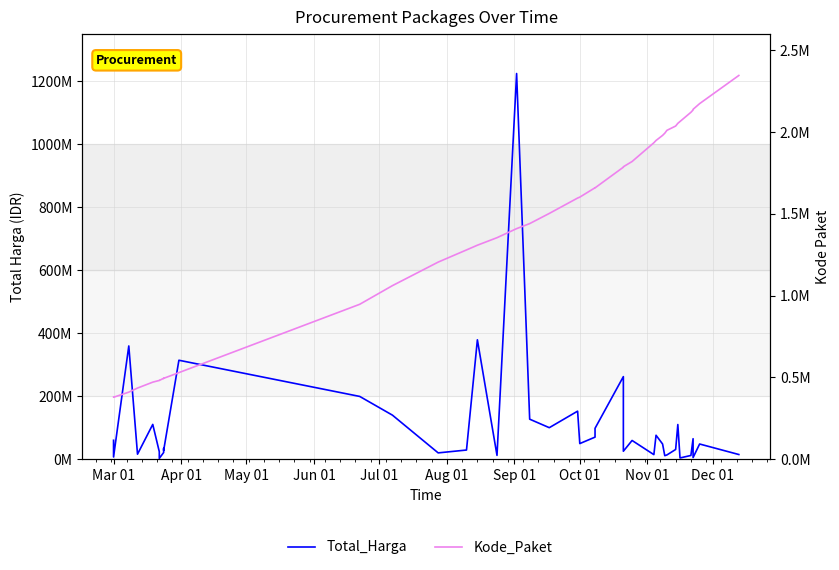

What is the label of the 5th point from the left?

Jul 01